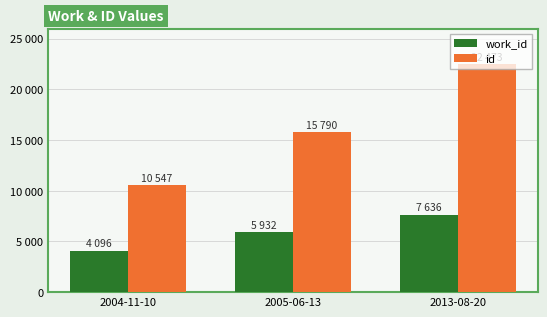

Reading left to right, what are all the values shown in this chart?

work_id: 2004-11-10=4096	2005-06-13=5932	2013-08-20=7636
id: 2004-11-10=10547	2005-06-13=15790	2013-08-20=22473